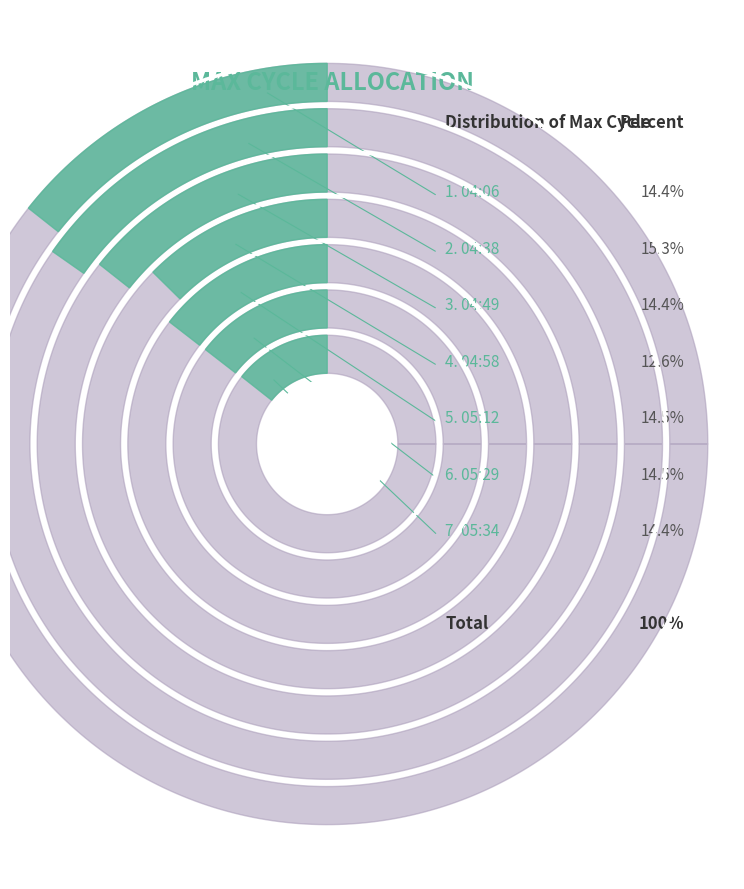

Does any single category account for the majority?

No